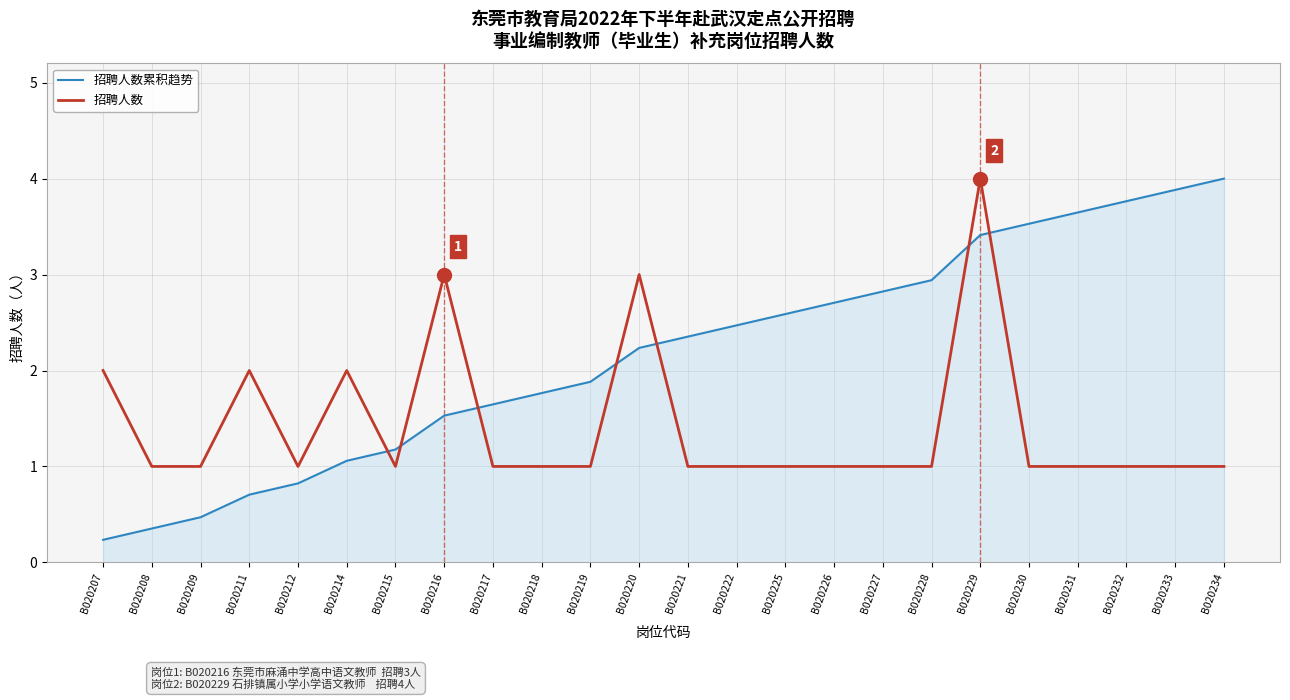

Which series has the largest range (max minus min)?

招聘人数累积趋势